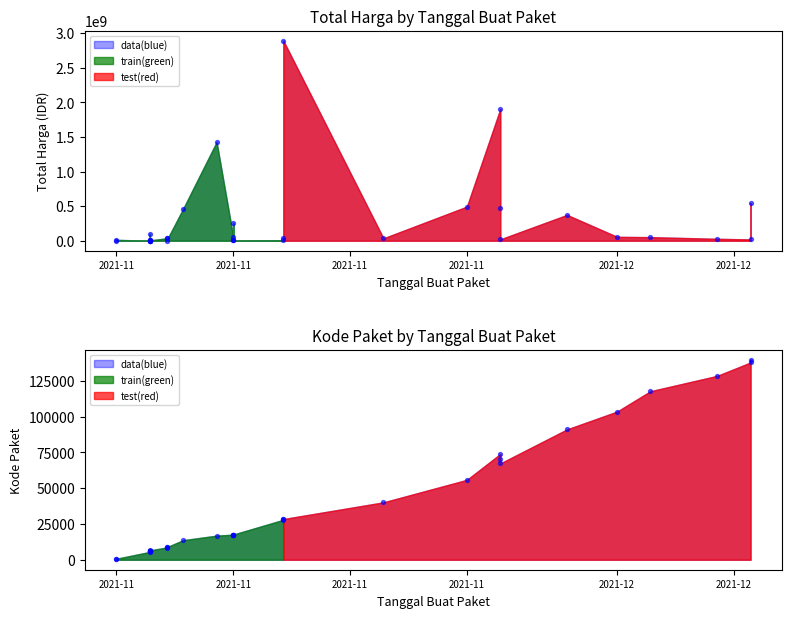

Which series has the widest spread of Y values?

total_harga